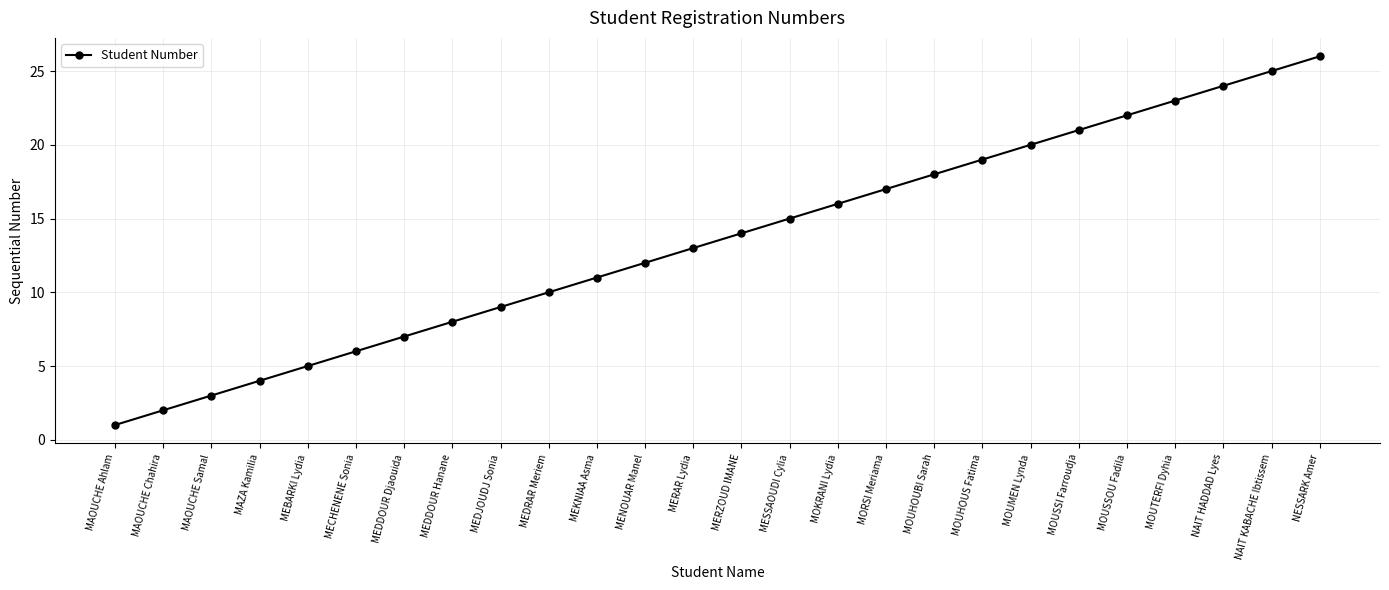

Count the number of data series in this chart.

1